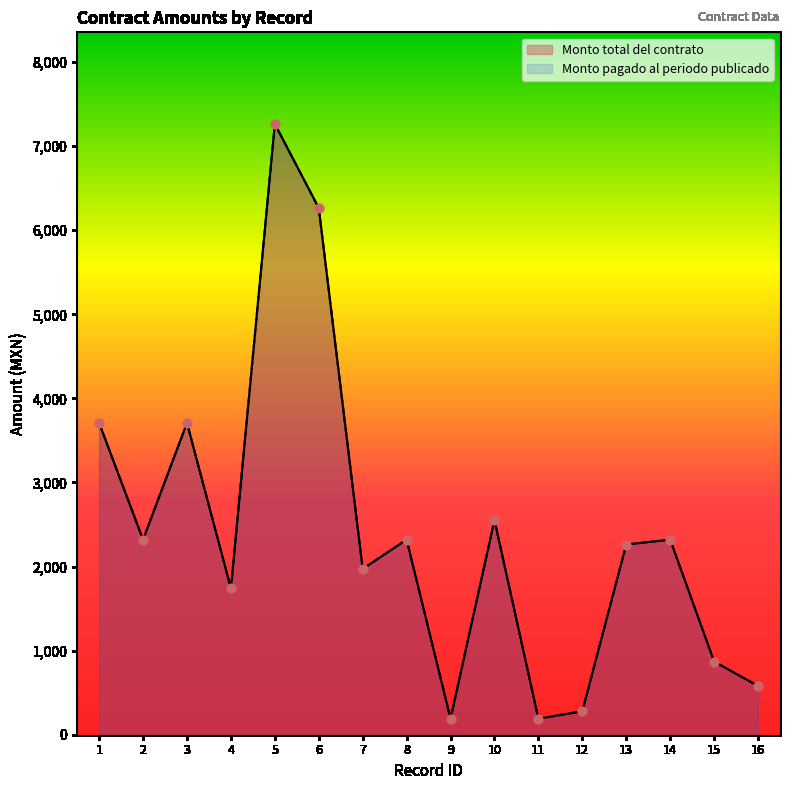

Which series reaches the minimum Y coordinate?

Monto total del contrato